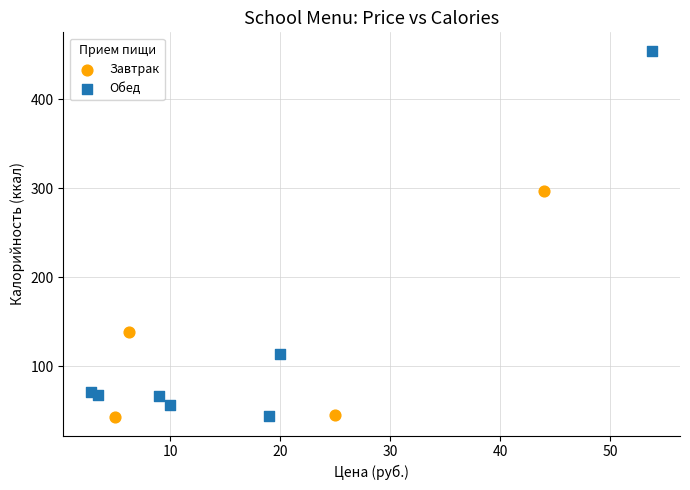

Which series has the widest spread of Y values?

Обед